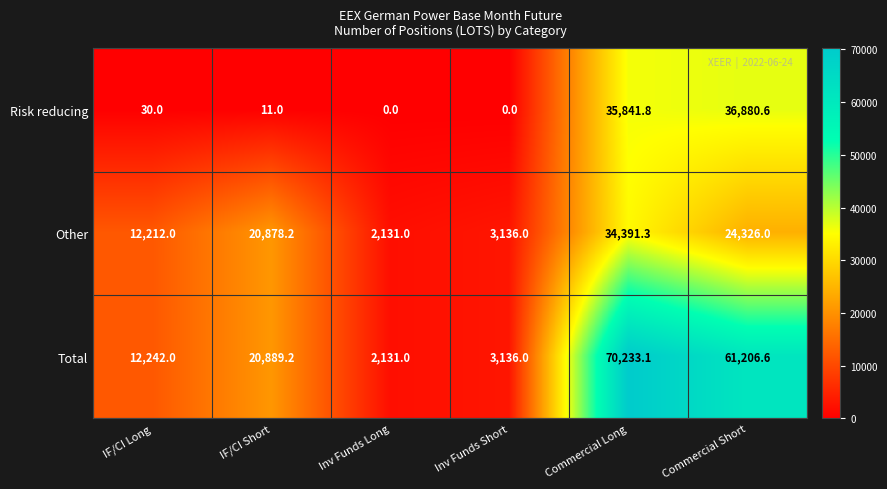

What is the greatest value displayed?

70233.1